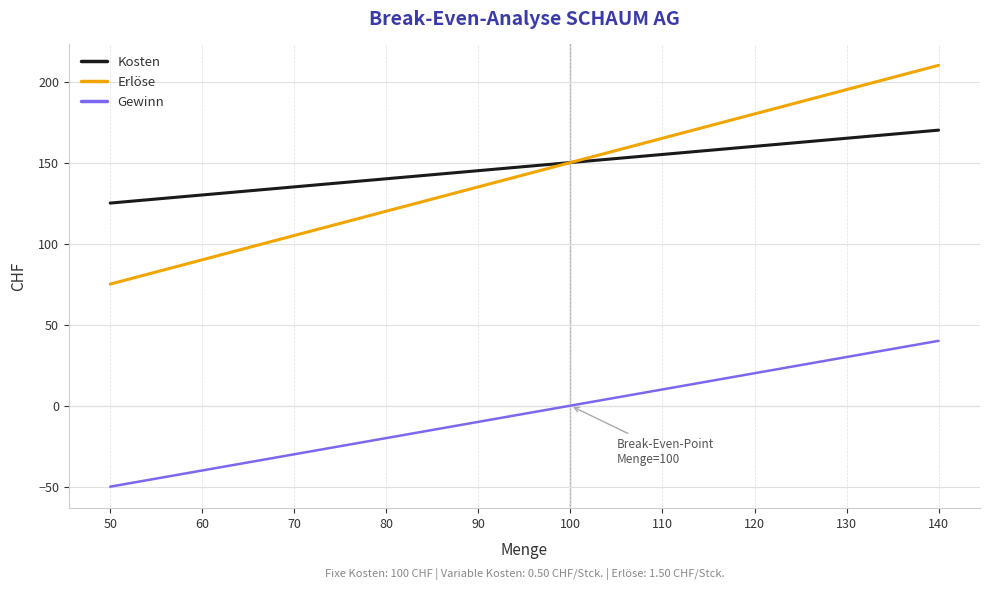

Rank the series at 120 from lowest to highest value.

Gewinn, Kosten, Erlöse